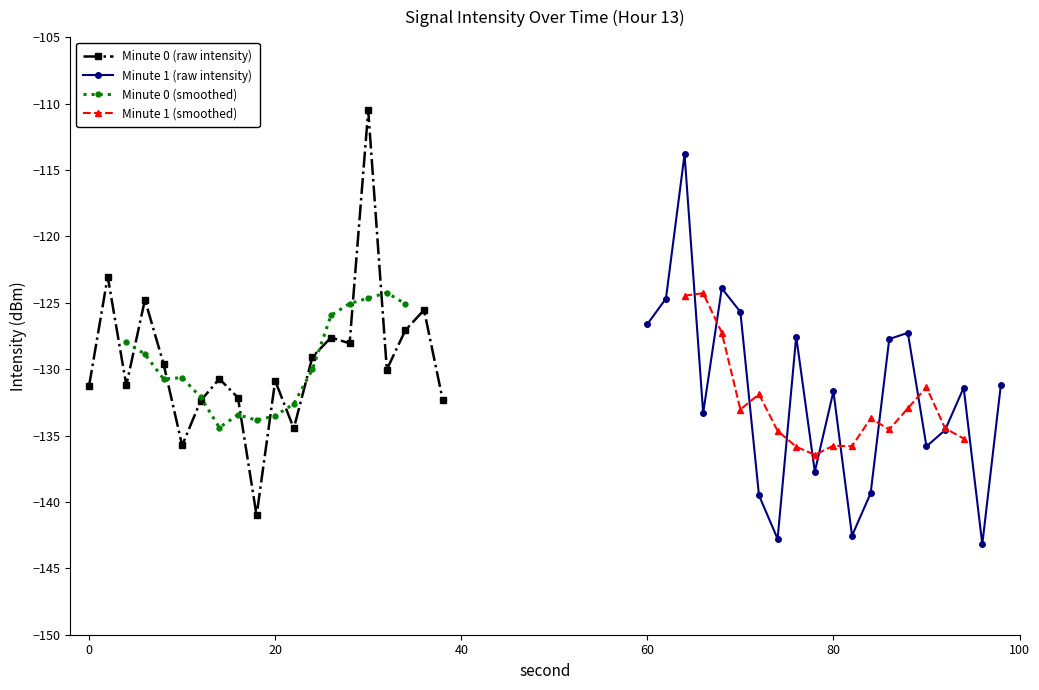

Where is Minute 0 nearest to the value -125?

6